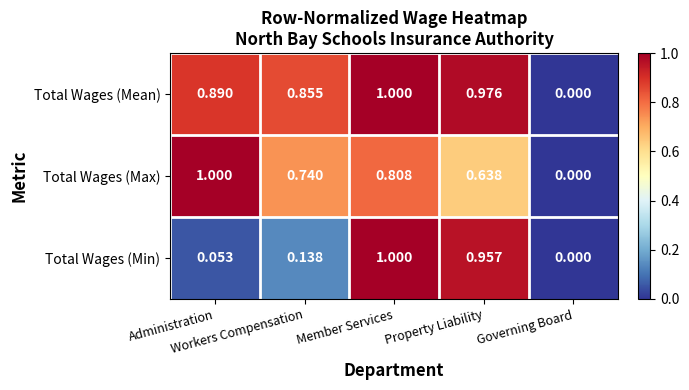

Which series has the largest total across all categories?

Total Wages (Mean)